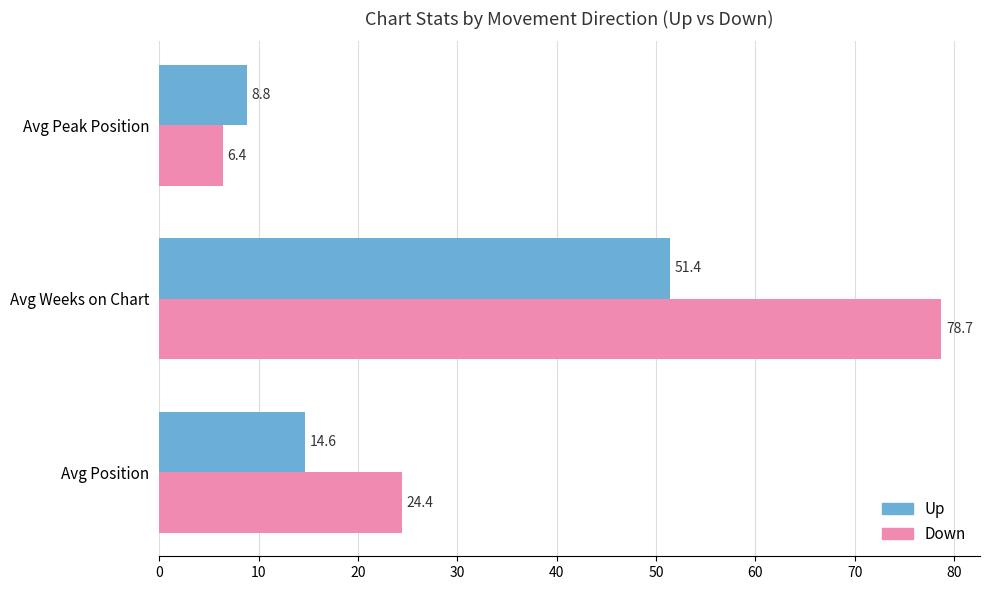

What is the total value across all series at Avg Peak Position?

15.2